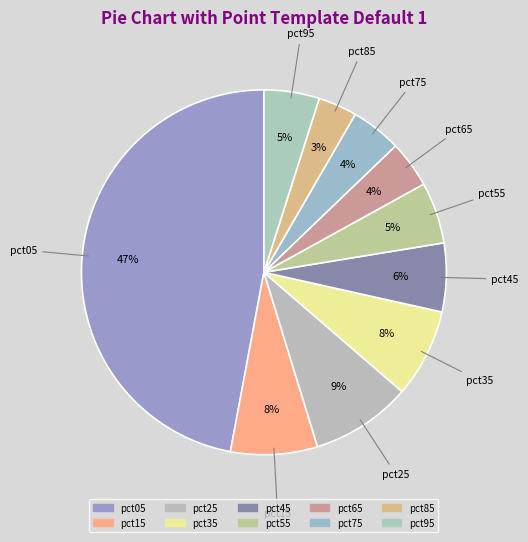

How many slices are in this pie chart?

10